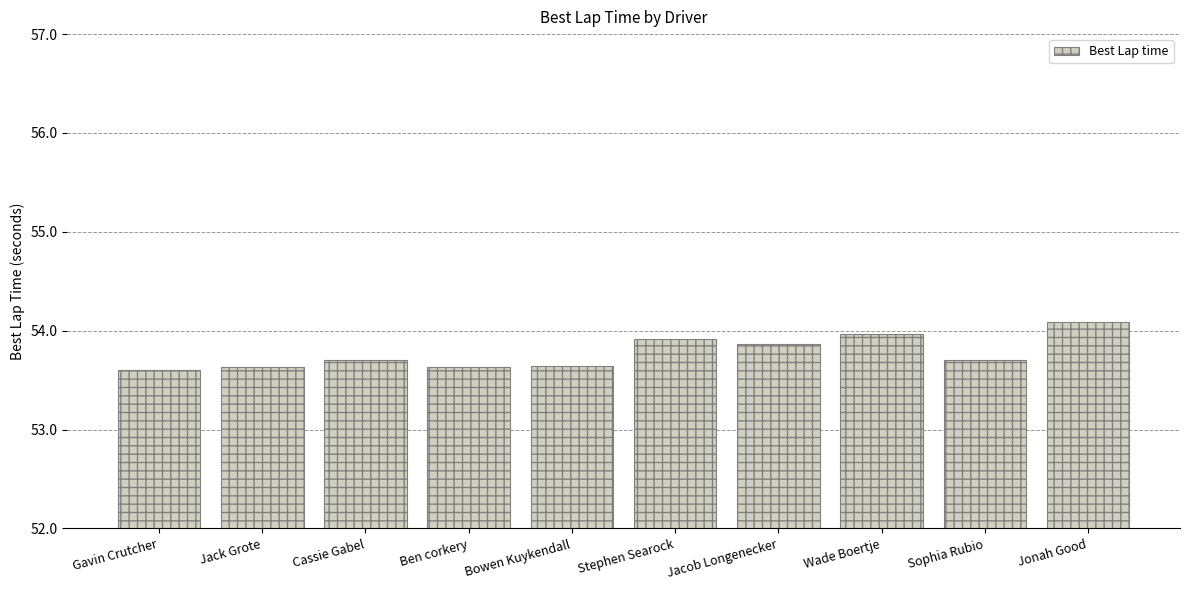

What is the ratio of the value at Sophia Rubio to the value at Jack Grote?

1.0